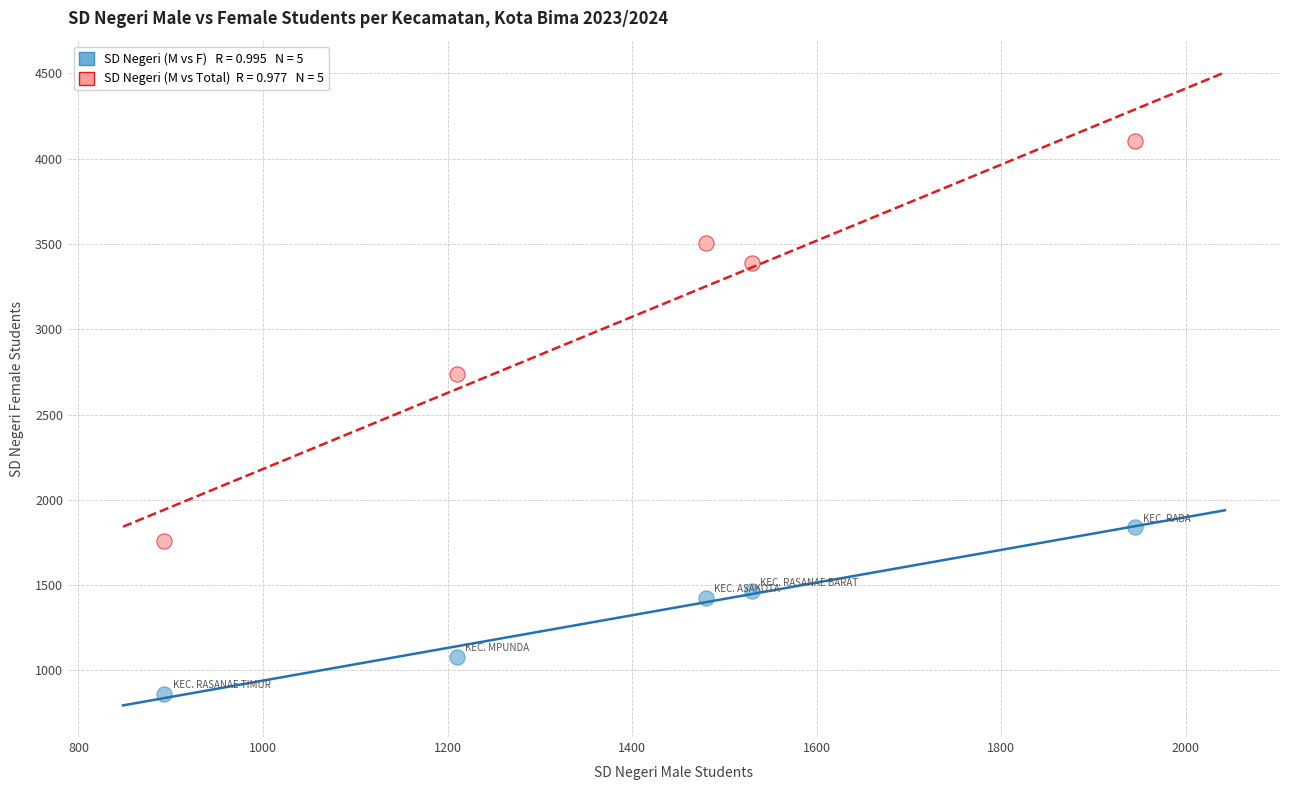

Across all series, what Y value is closest to 2484?

2740